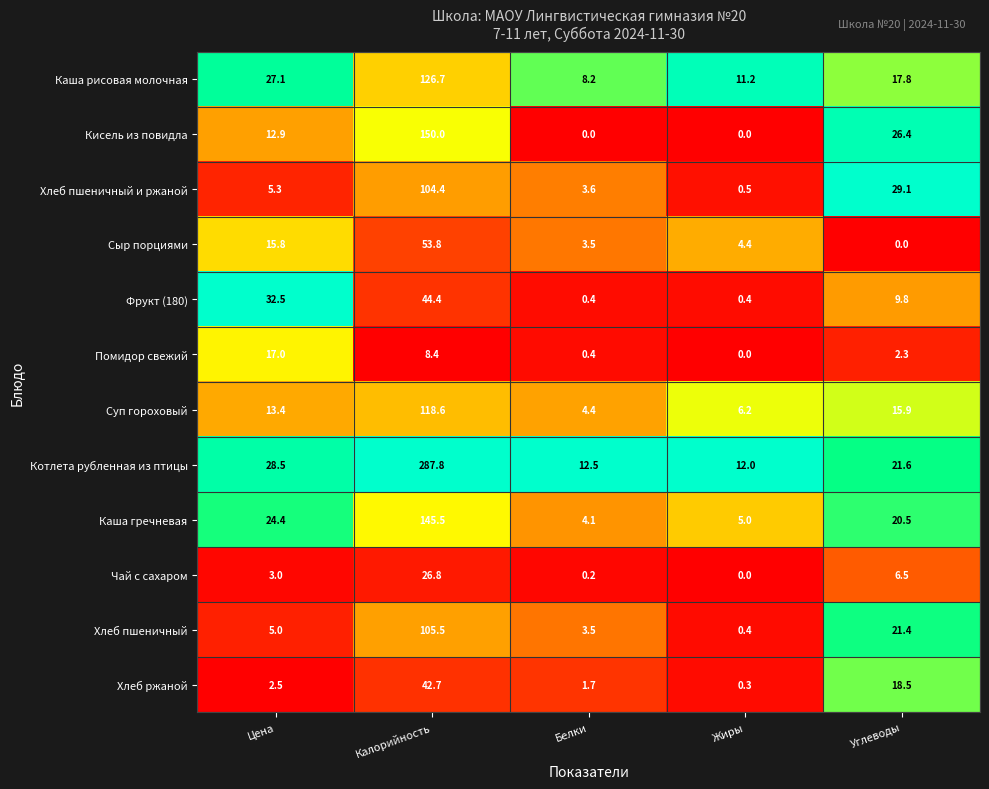

What is the greatest value displayed?

287.8